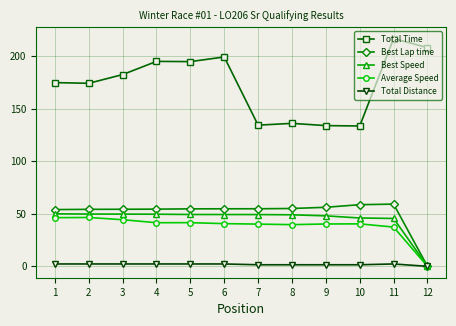

Which series has the largest total across all categories?

Total Time